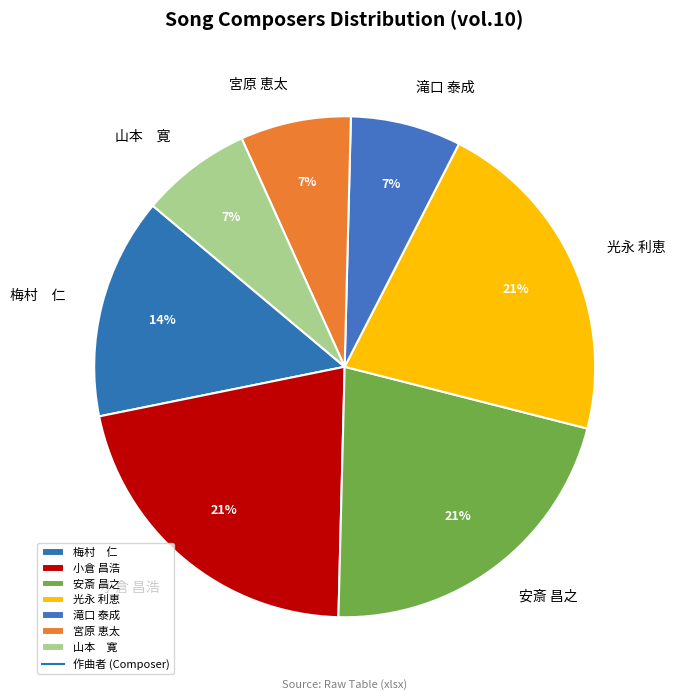

To the nearest percent, what portion does 滝口 泰成 represent?

7%